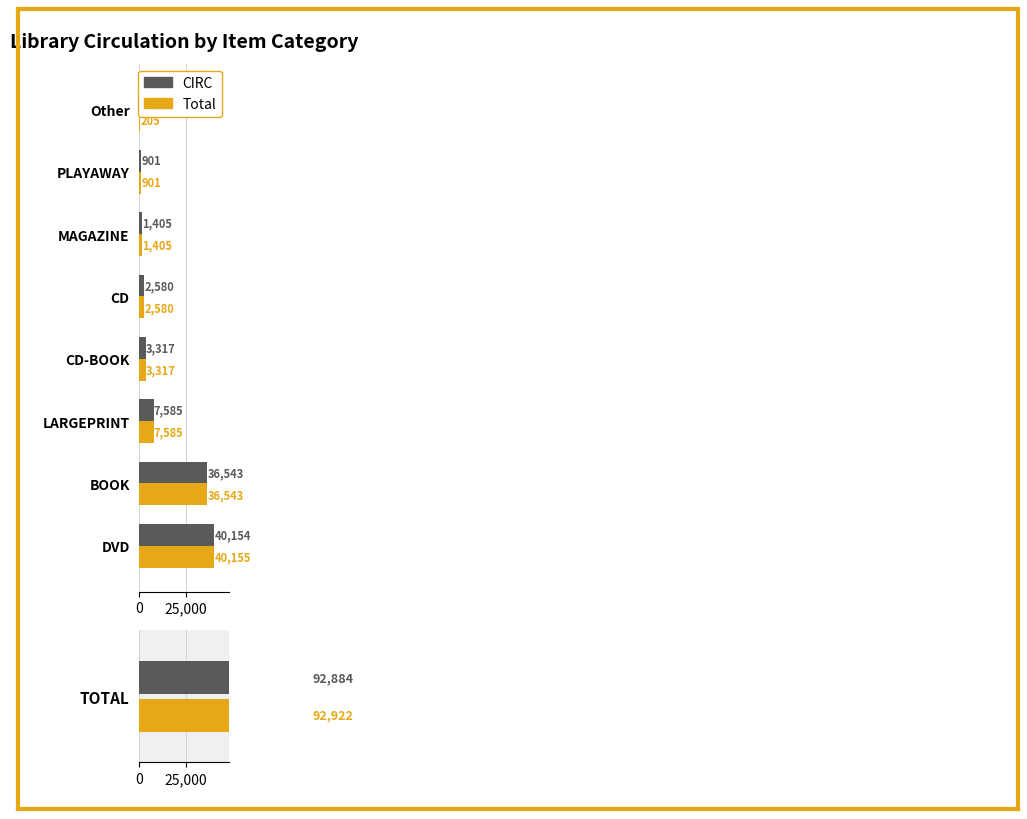

Reading left to right, what are all the values shown in this chart?

CIRC: 40154	36543	7585	3317	2580	1405	901	205
Total: 40155	36543	7585	3317	2580	1405	901	205